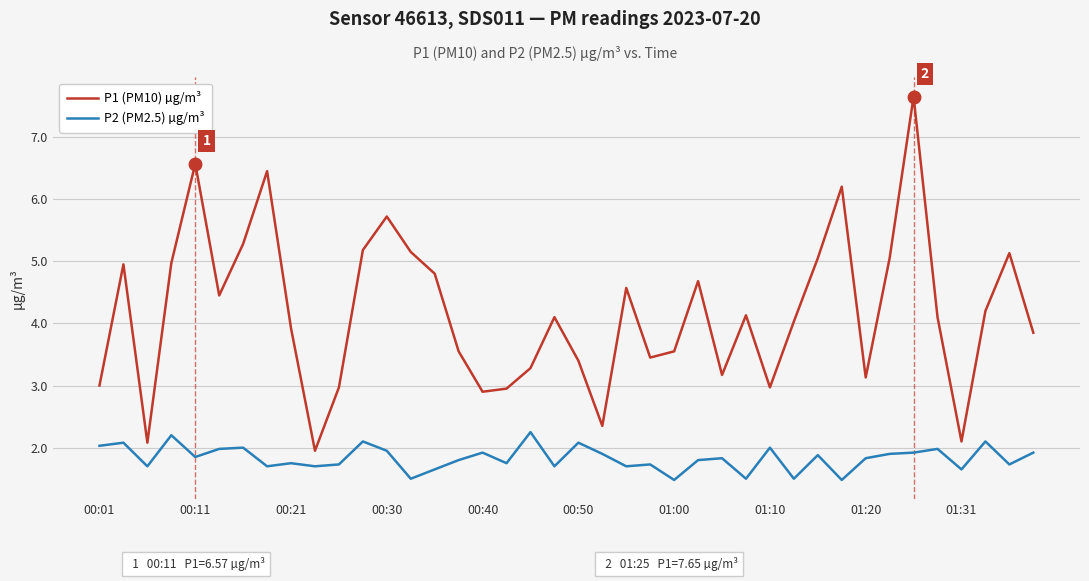

Count the number of categories in the chart.

40